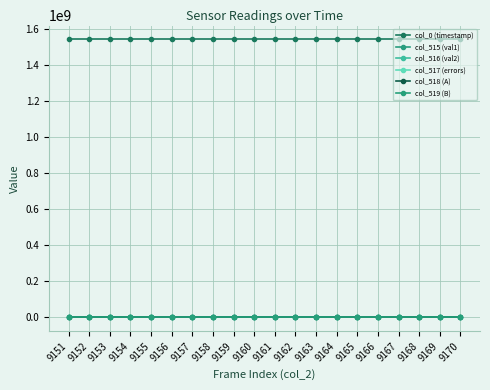

Which series changed the most between 9153 and 9168?

col_0 (timestamp)